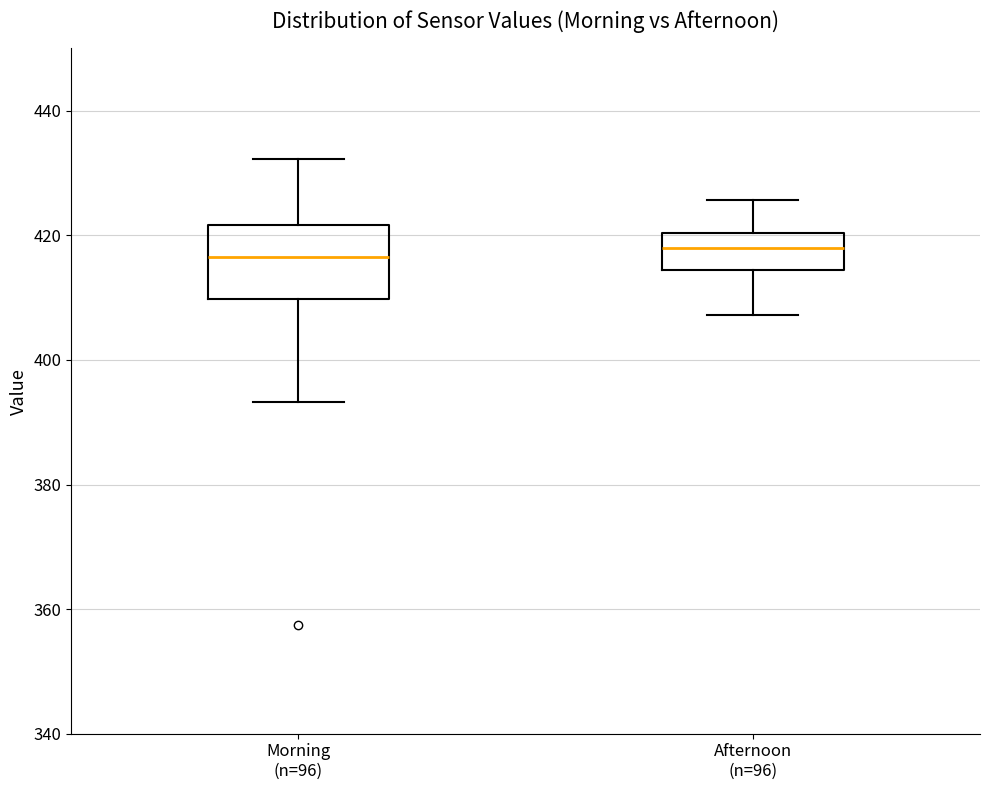

Reading left to right, transcribe this box plot: for each box, give where its median line is, the range the box spans, and where its two whiskers end, as read against the y-axis. The values are not printed on the chart, so give them approximately, as read against the axis.

Morning (n=96): median 416, box 410 to 422, whiskers 394 to 432
Afternoon (n=96): median 418, box 414 to 420, whiskers 408 to 426